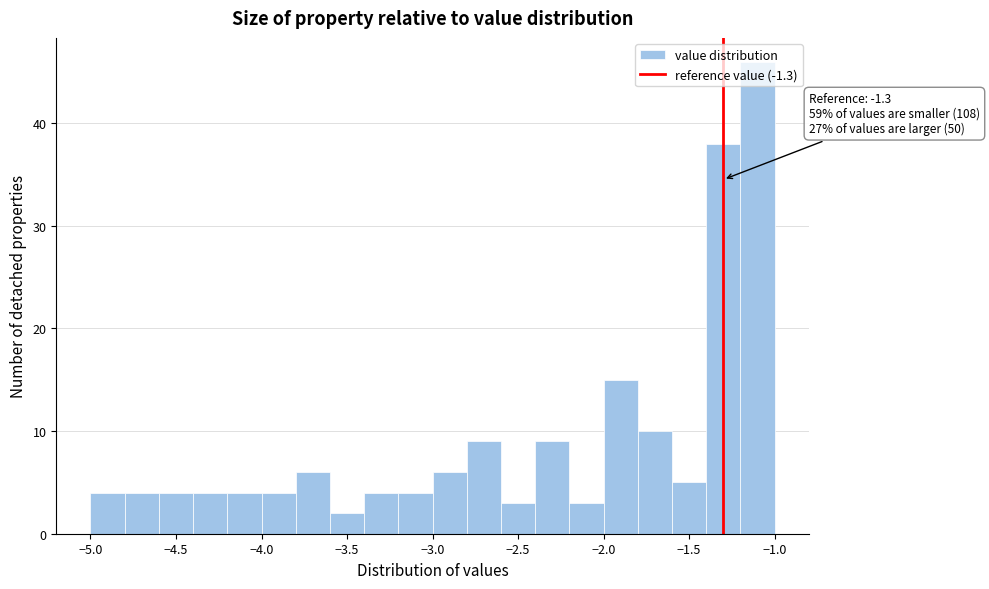

Over which range of the x-axis is the bar tallest?

-1.2 to -1.0